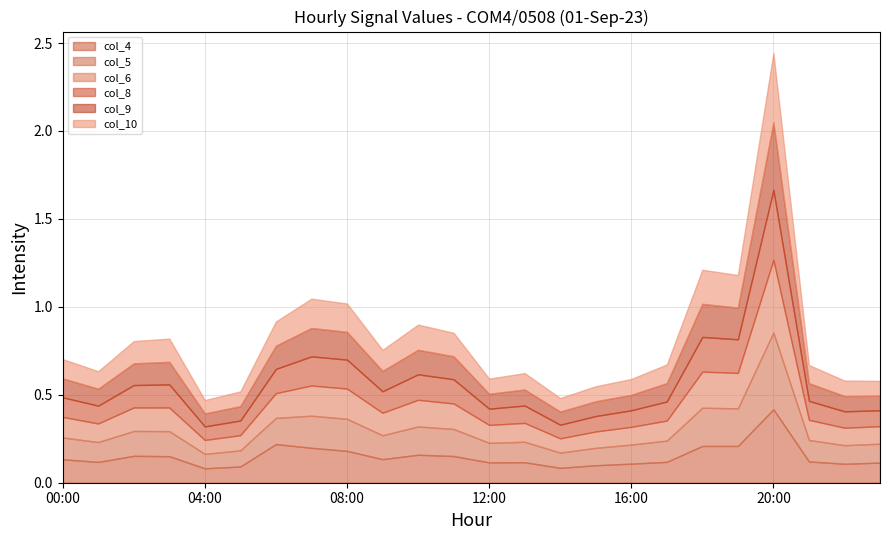

True or false: col_9 and col_4 cross at least once.

False